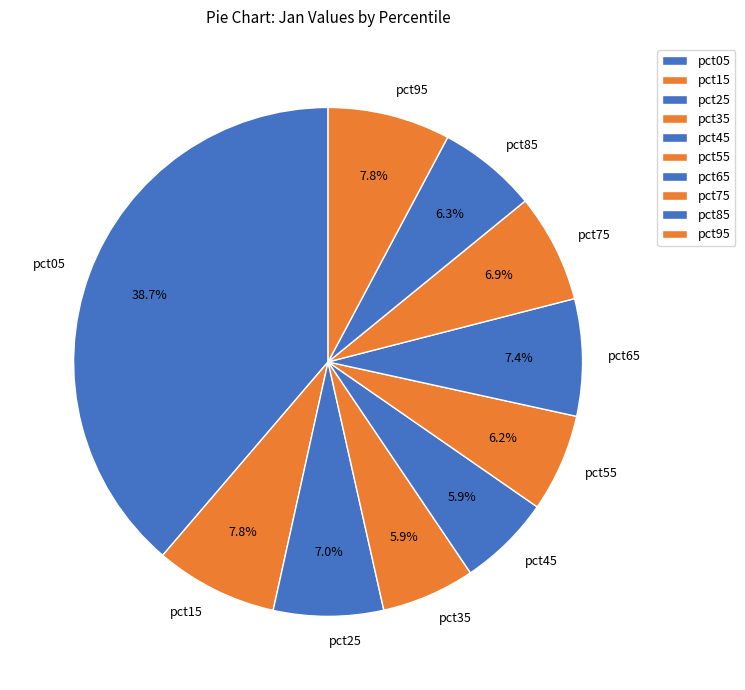

Does pct35 account for over 50% of the chart?

No